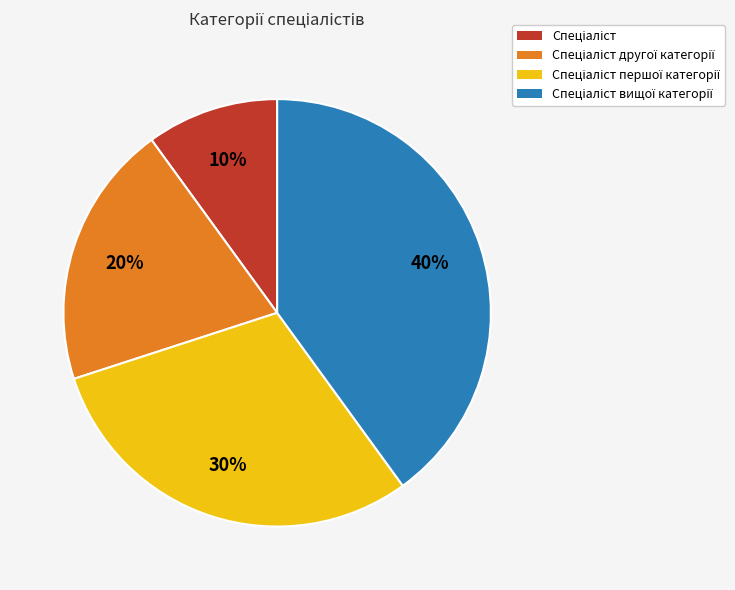

Is there a majority slice in this chart?

No